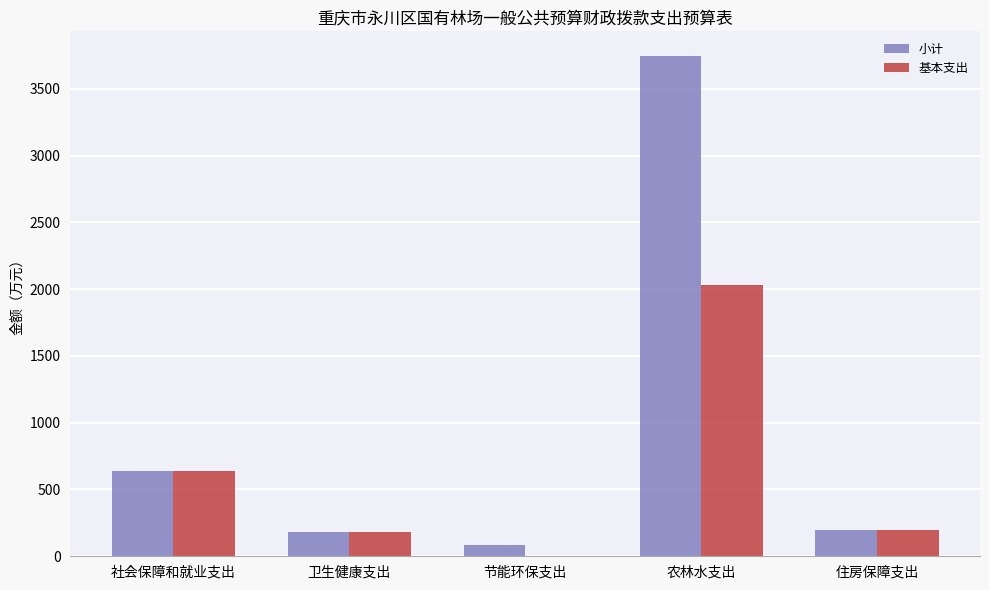

Where does the 小计 series first go above 197?

社会保障和就业支出